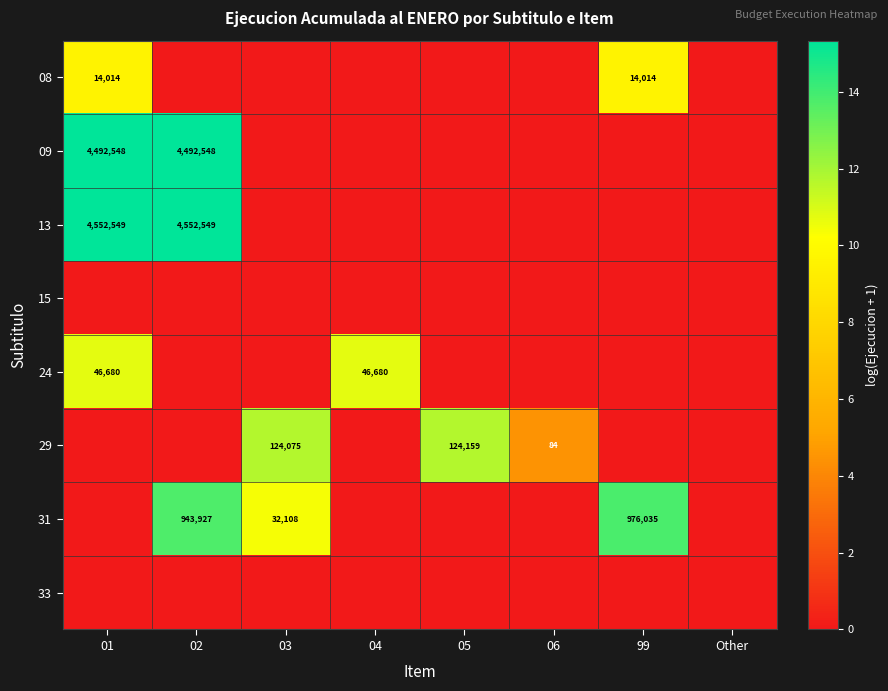

How many values in the 31 series exceed 0?

3